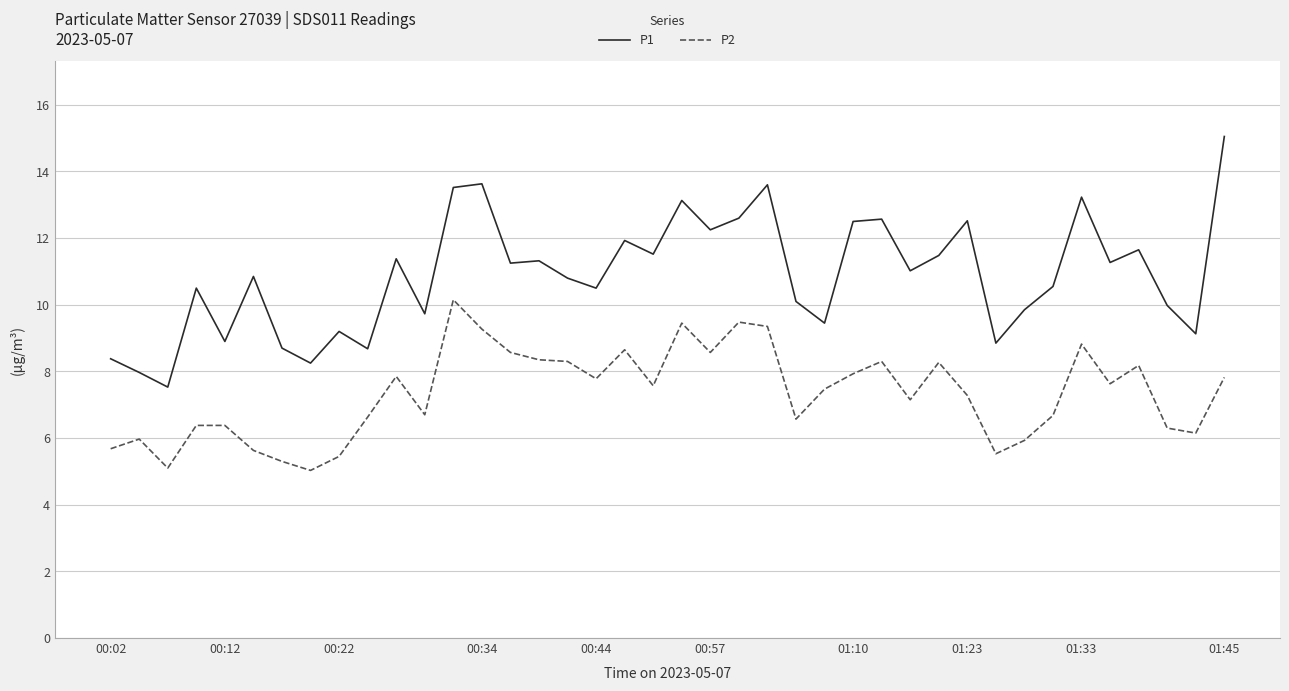

How many lines are shown in the chart?

2